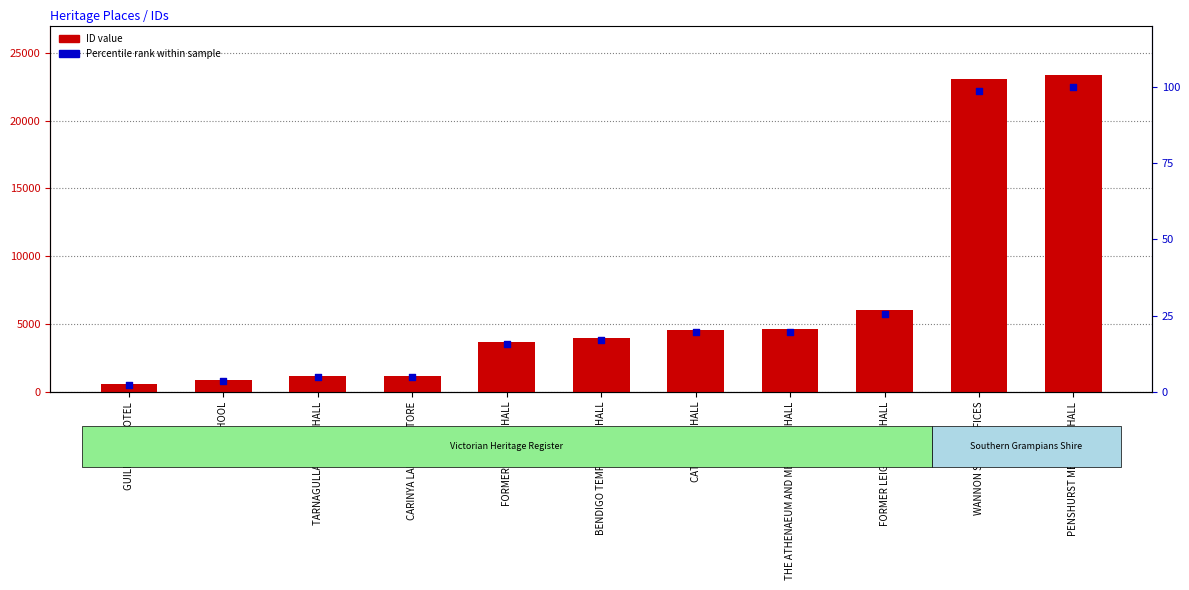

Which series reaches the maximum Y coordinate?

ID